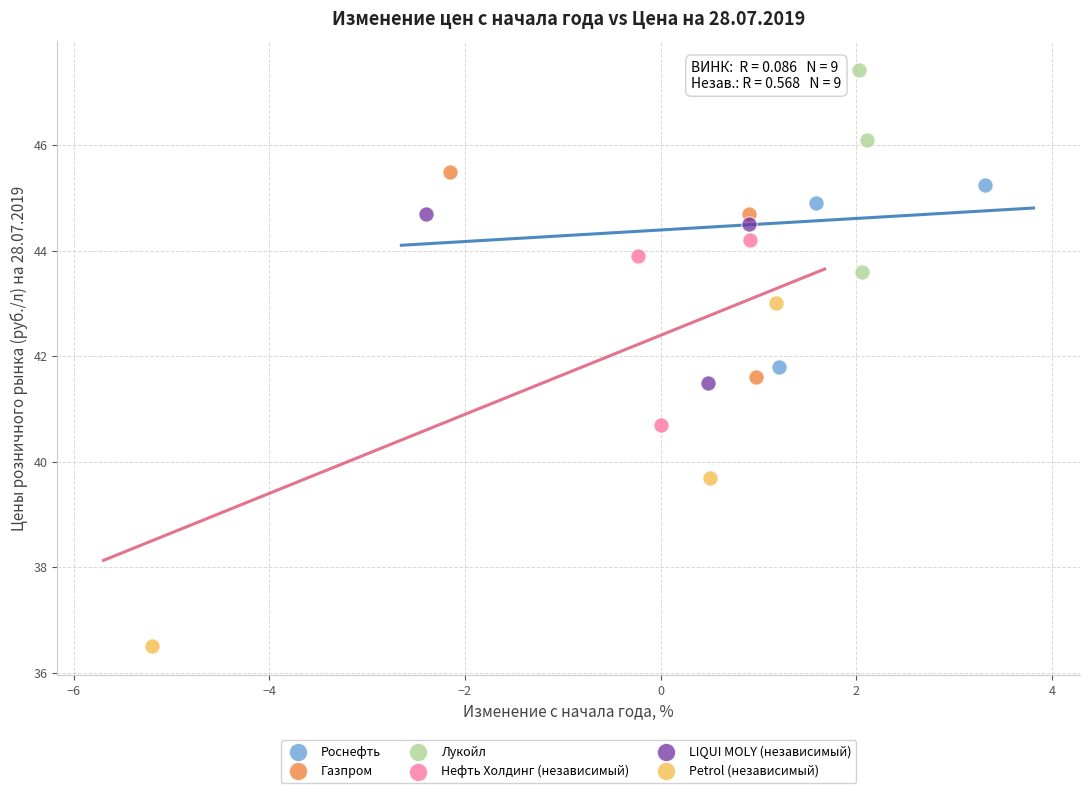

Which series contains the lowest Y value?

Petrol (независимый)